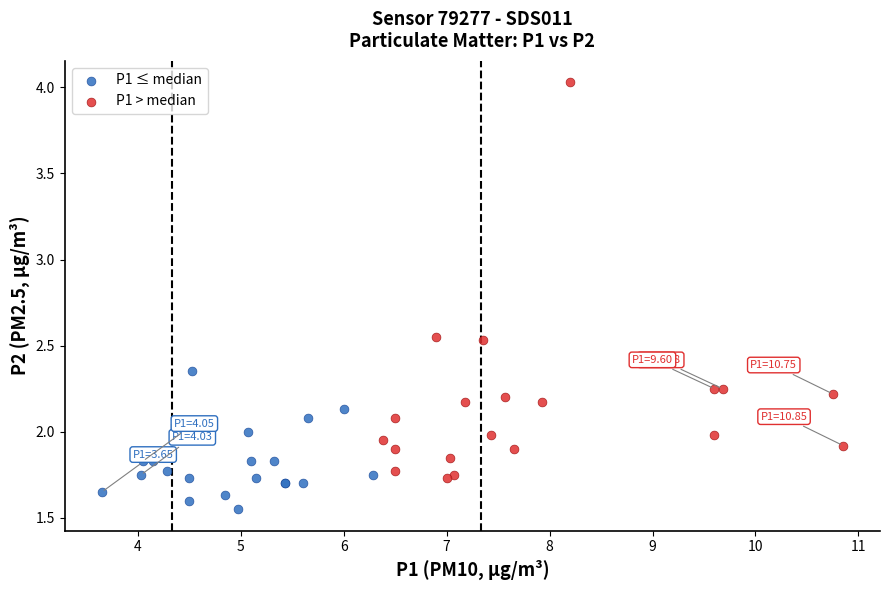

Which series contains the lowest Y value?

P1 ≤ median